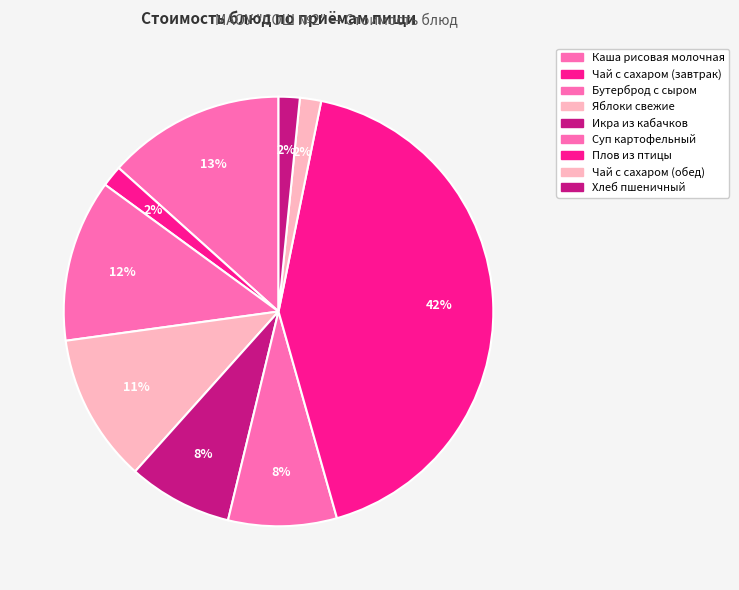

Is the sum of Суп картофельный and Бутерброд с сыром greater than half?

No